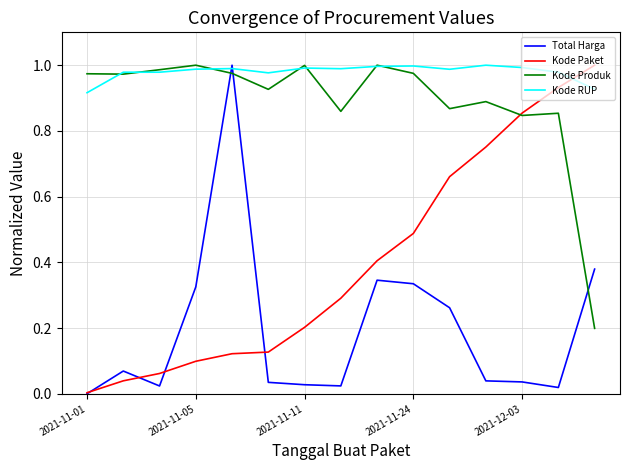

After their last crossing, which series has the higher values: Total Harga or Kode Produk?

Total Harga